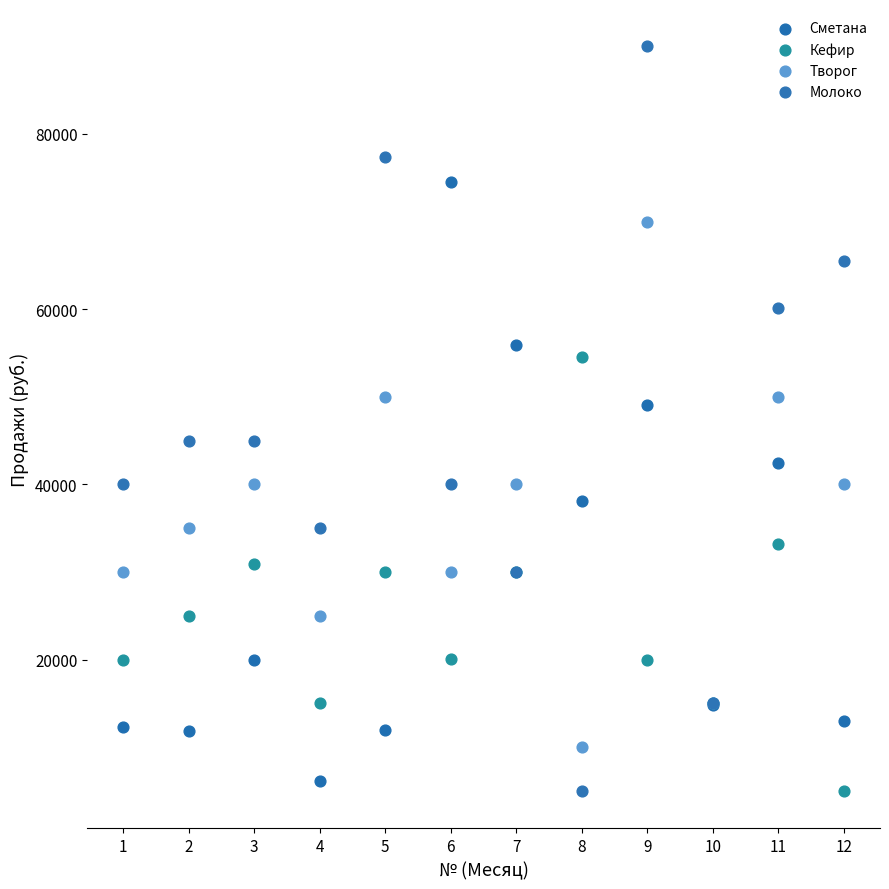

What is the X range (max minus min) for the scatter plot?

11